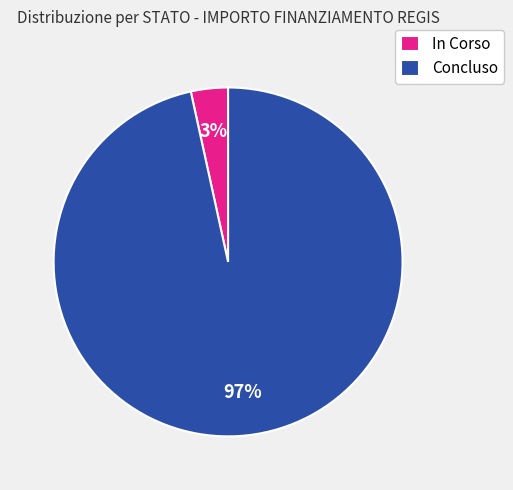

Which slice is the largest?

Concluso